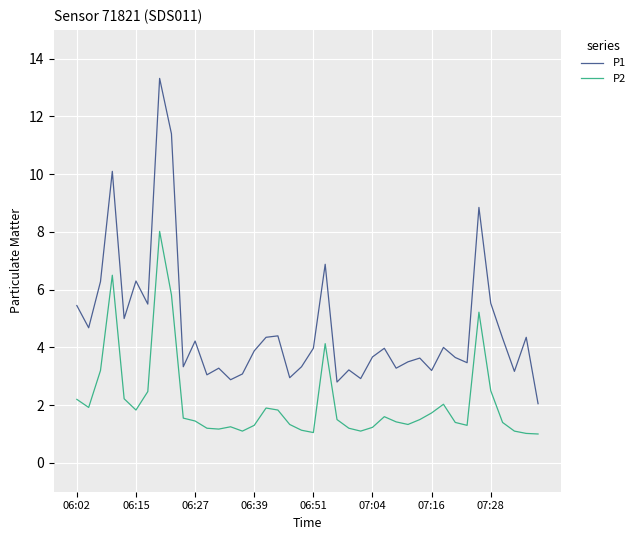

True or false: P2 and P1 intersect in this chart.

False